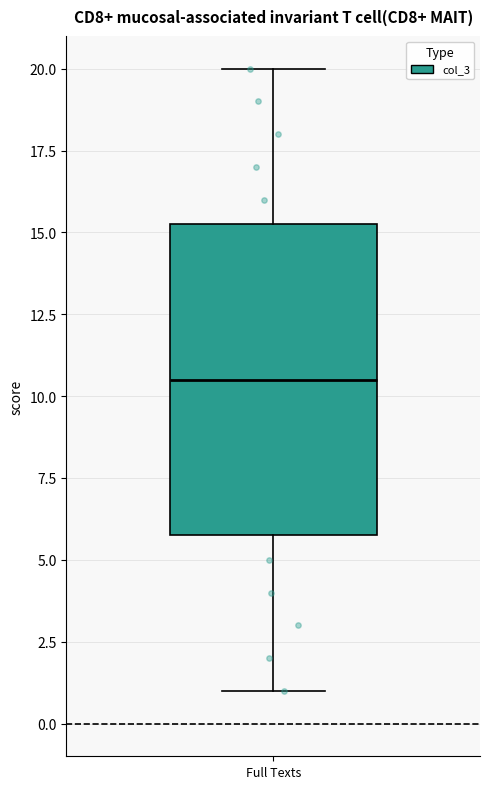

Where is the lower edge of the box for Full Texts on the y-axis? The values are not printed on the chart, so give them approximately, as read against the axis.

6.0